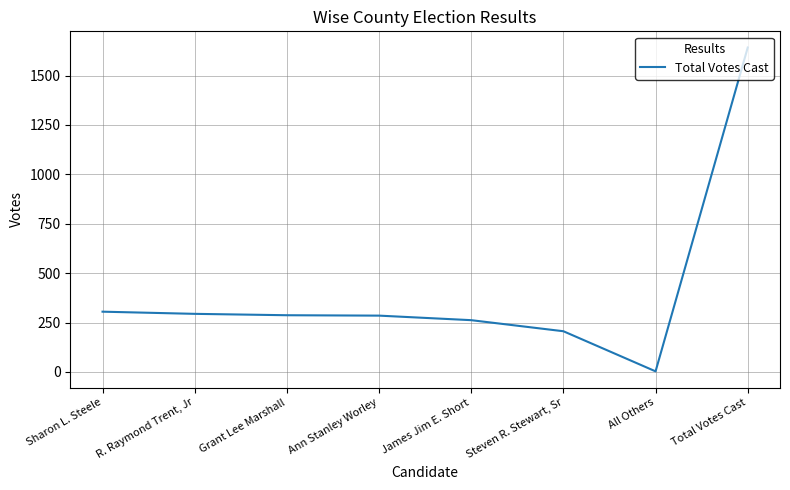

What is the minimum value shown in the chart?

3